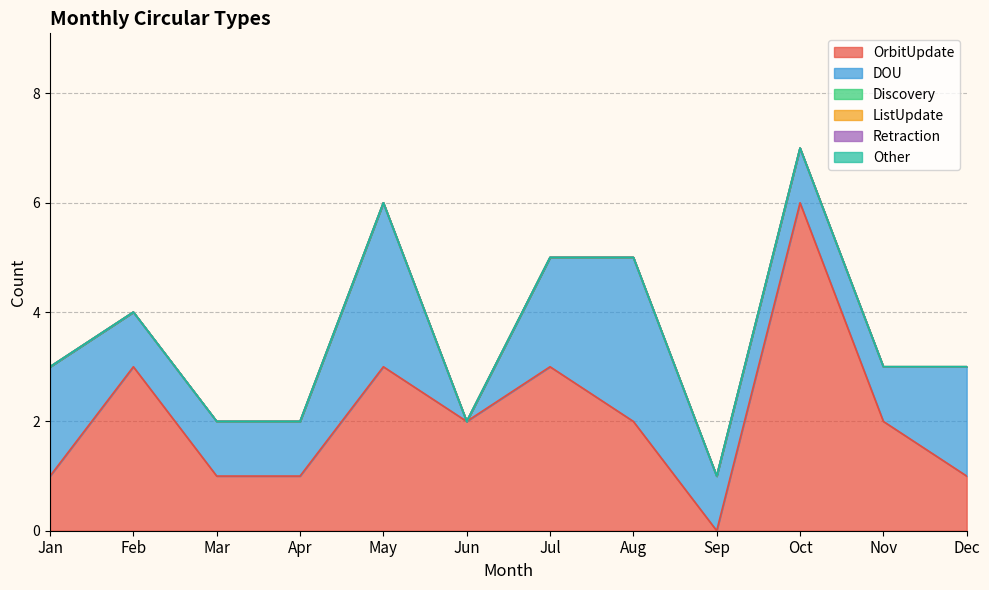

Reading left to right, list all the values displayed in this chart.

OrbitUpdate: Jan=1	Feb=3	Mar=1	Apr=1	May=3	Jun=2	Jul=3	Aug=2	Sep=0	Oct=6	Nov=2	Dec=1
DOU: Jan=2	Feb=1	Mar=1	Apr=1	May=3	Jun=0	Jul=2	Aug=3	Sep=1	Oct=1	Nov=1	Dec=2
Discovery: Jan=0	Feb=0	Mar=0	Apr=0	May=0	Jun=0	Jul=0	Aug=0	Sep=0	Oct=0	Nov=0	Dec=0
ListUpdate: Jan=0	Feb=0	Mar=0	Apr=0	May=0	Jun=0	Jul=0	Aug=0	Sep=0	Oct=0	Nov=0	Dec=0
Retraction: Jan=0	Feb=0	Mar=0	Apr=0	May=0	Jun=0	Jul=0	Aug=0	Sep=0	Oct=0	Nov=0	Dec=0
Other: Jan=0	Feb=0	Mar=0	Apr=0	May=0	Jun=0	Jul=0	Aug=0	Sep=0	Oct=0	Nov=0	Dec=0